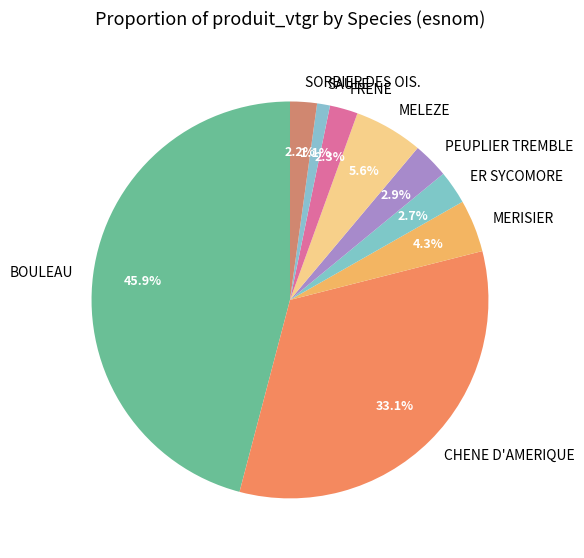

Does any single category account for the majority?

No